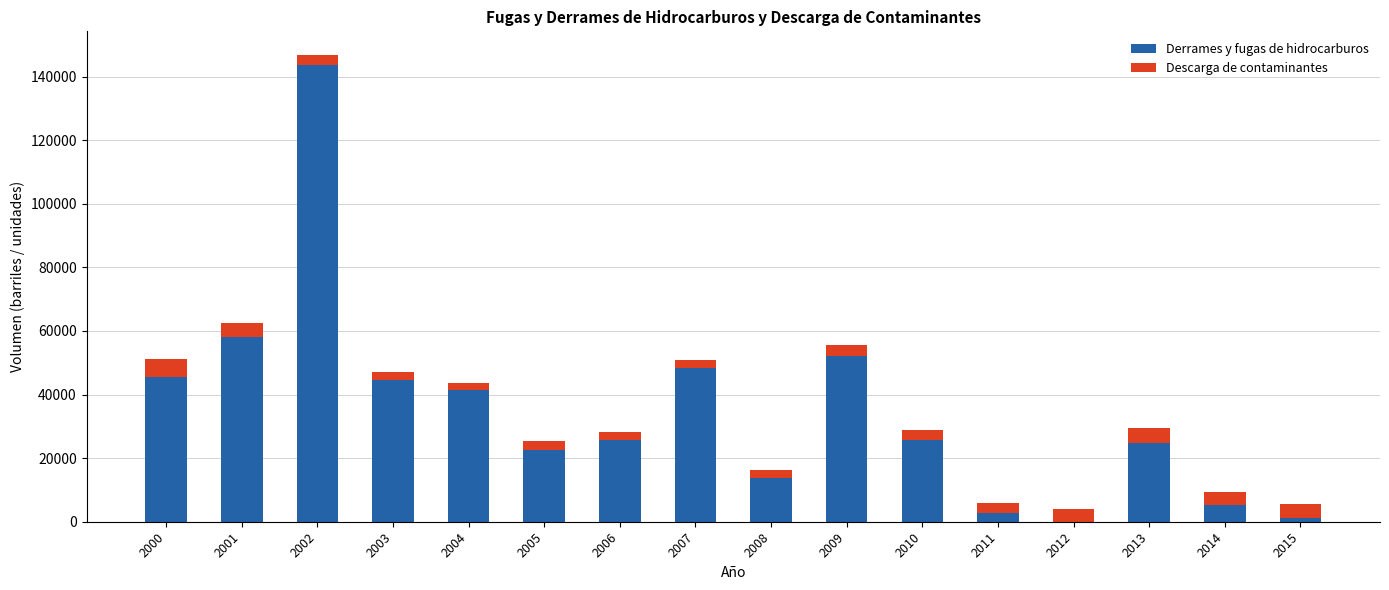

What is the total value across all series at 2001?

62431.0